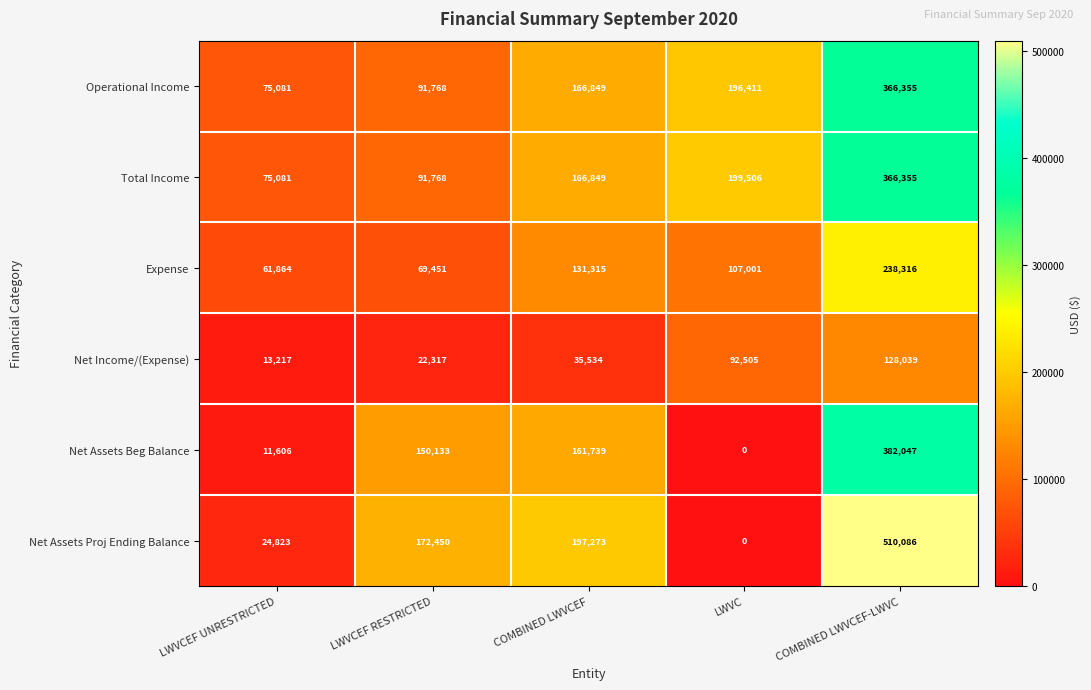

What is the difference between the maximum and minimum values in the Net Income/(Expense) series?

114822